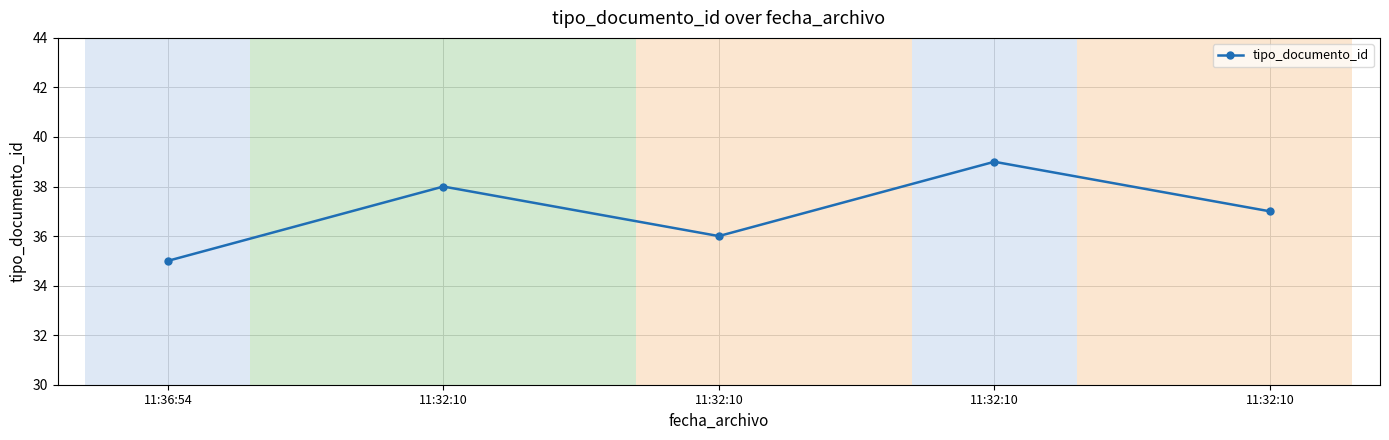

What is the label of the 4th point from the left?

11:32:10